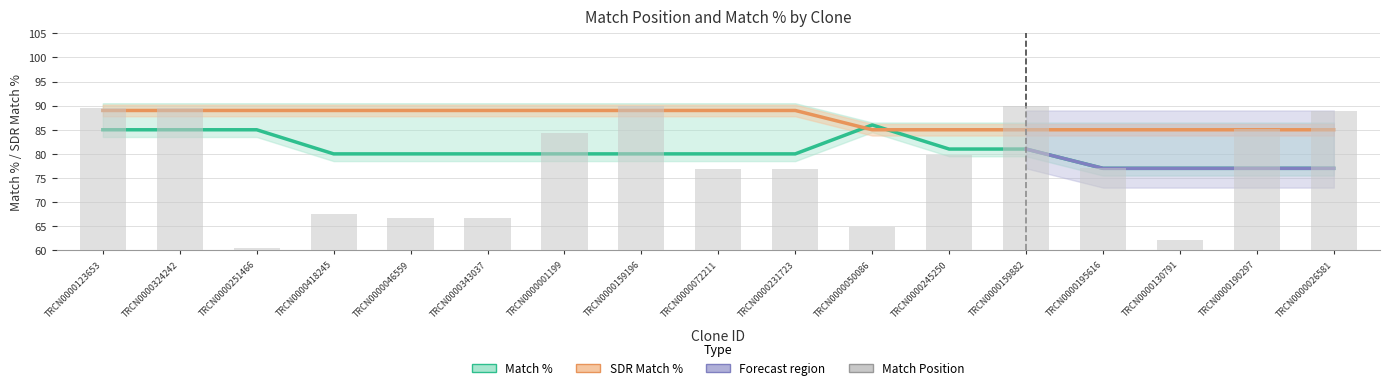

What is the approximate value of Match % at TRCN0000050086?

86